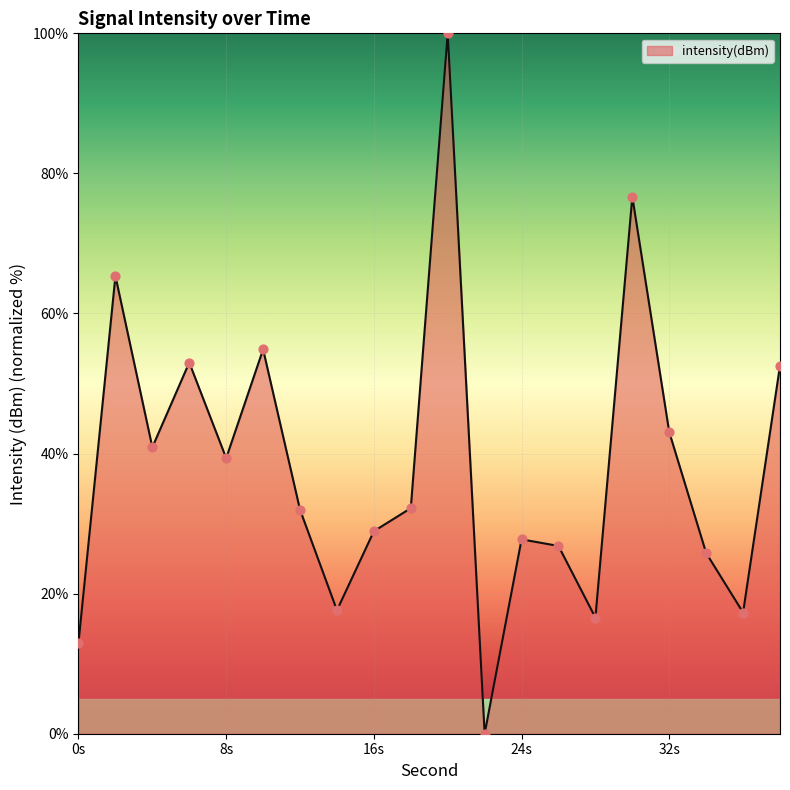

What is the maximum value shown in the chart?

100.0